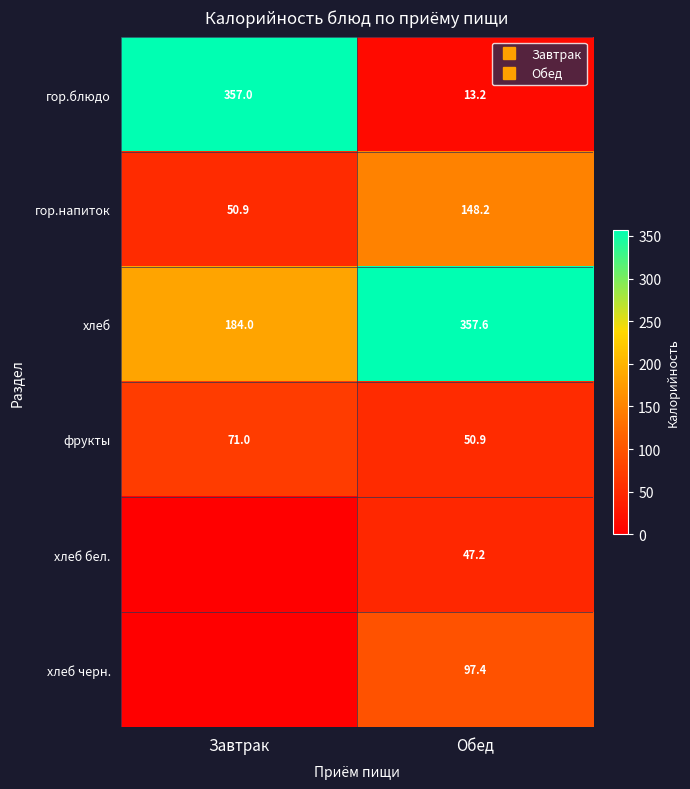

Which series changed the most between Завтрак and Обед?

гор.блюдо